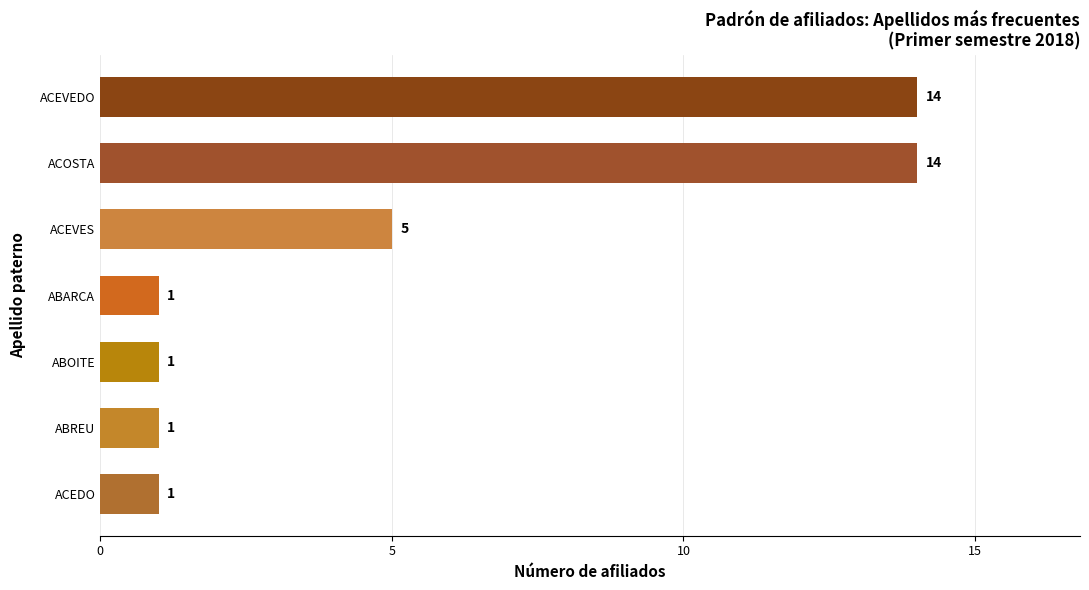

Reading top to bottom, transcribe all the data shown in this chart.

ACEVEDO=14	ACOSTA=14	ACEVES=5	ABARCA=1	ABOITE=1	ABREU=1	ACEDO=1